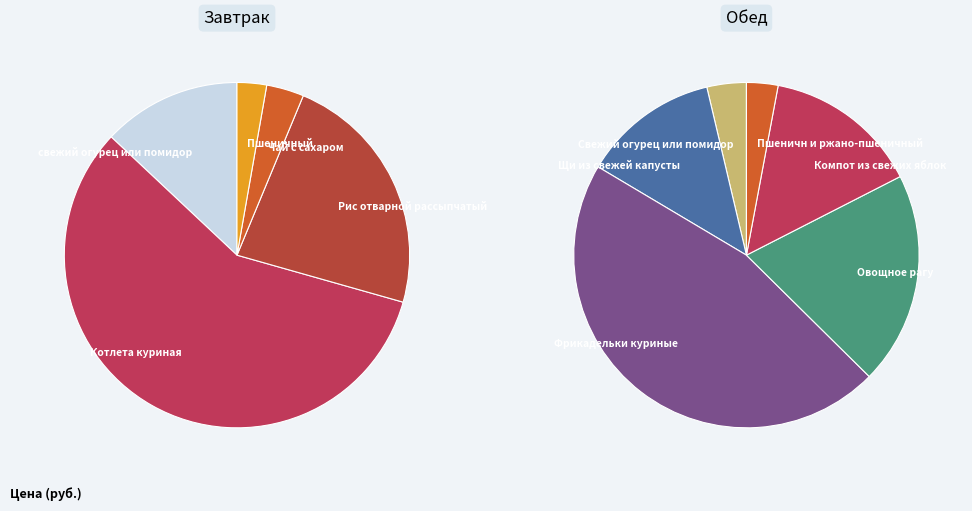

To the nearest percent, what is the average slice percentage?

9%